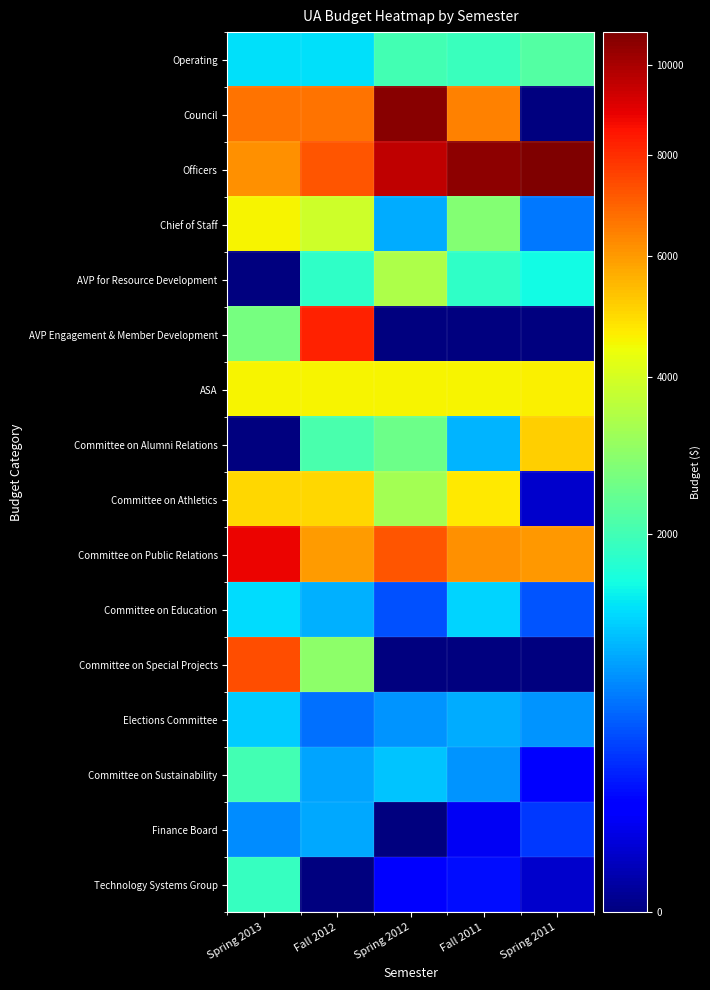

At which category does the chart reach its peak across all series?

Spring 2011